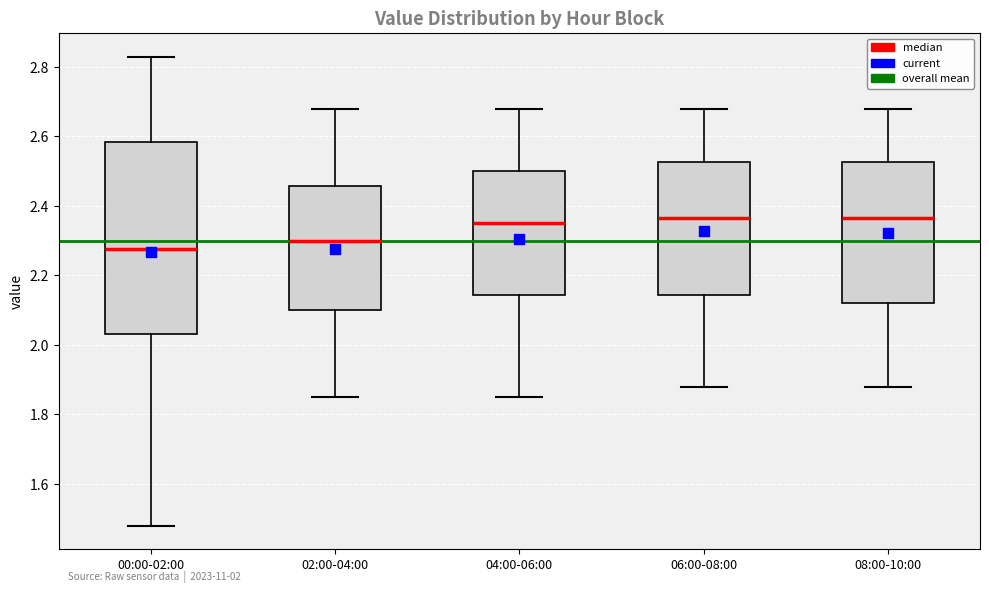

Comparing the boxes themselves (not the whiskers), which one is the tallest?

00:00-02:00